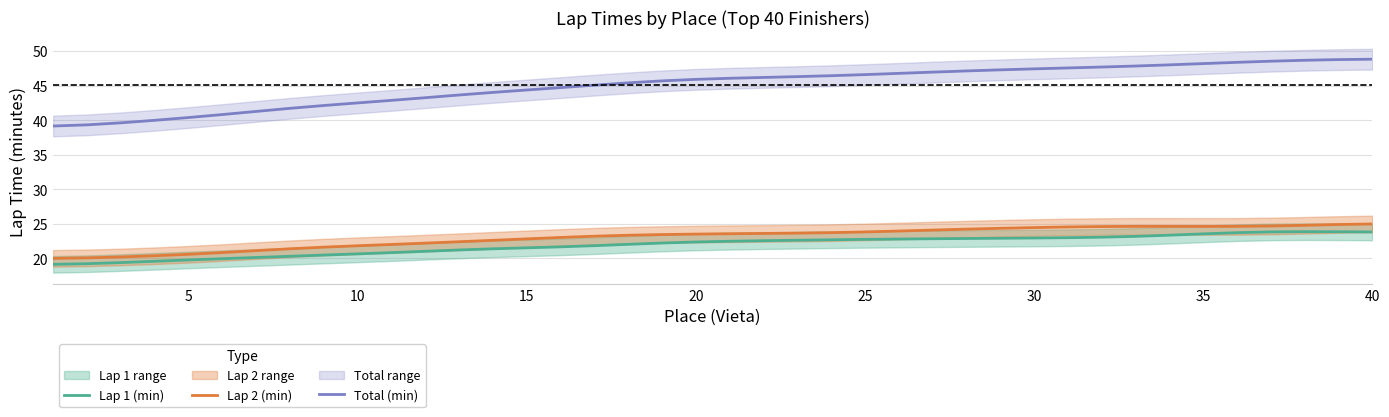

What is the lowest value of the Lap 2 (min) series?

20.0